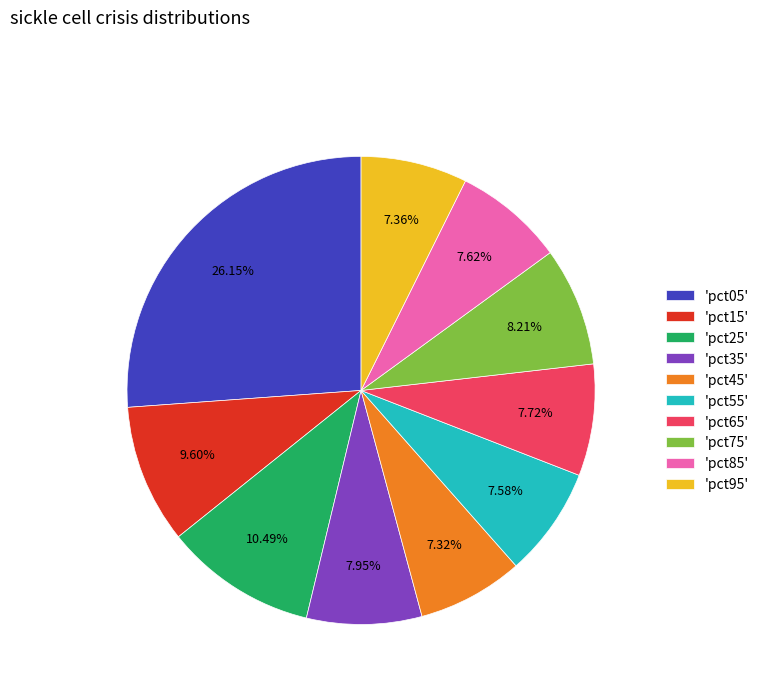

Combined, do 'pct55' and 'pct15' account for over 50%?

No